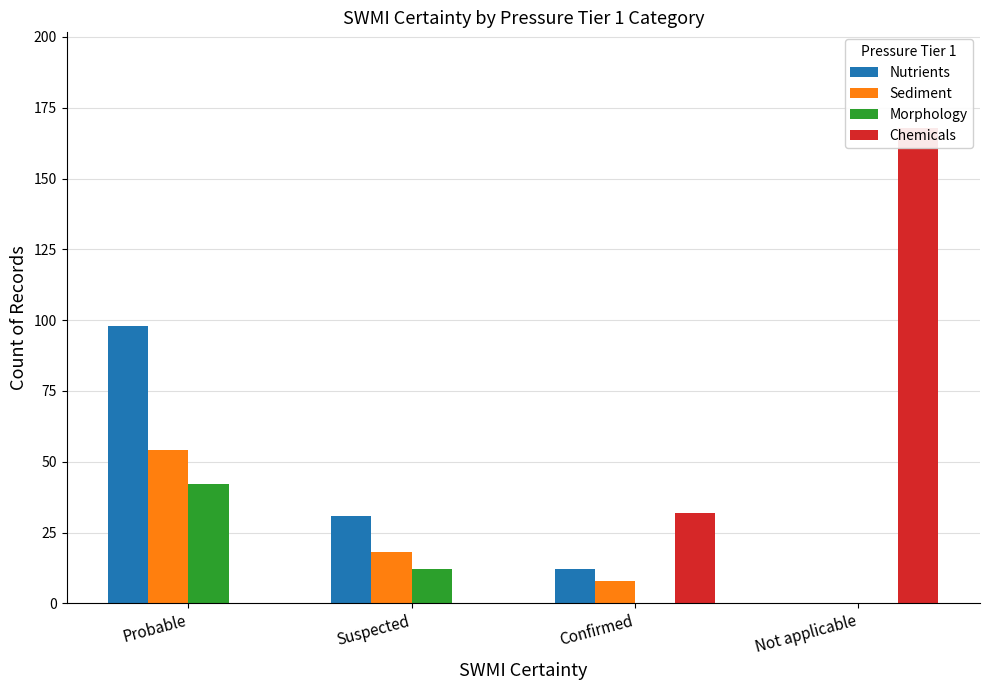

Is the value of Morphology at Probable greater than the value of Nutrients at Probable?

No